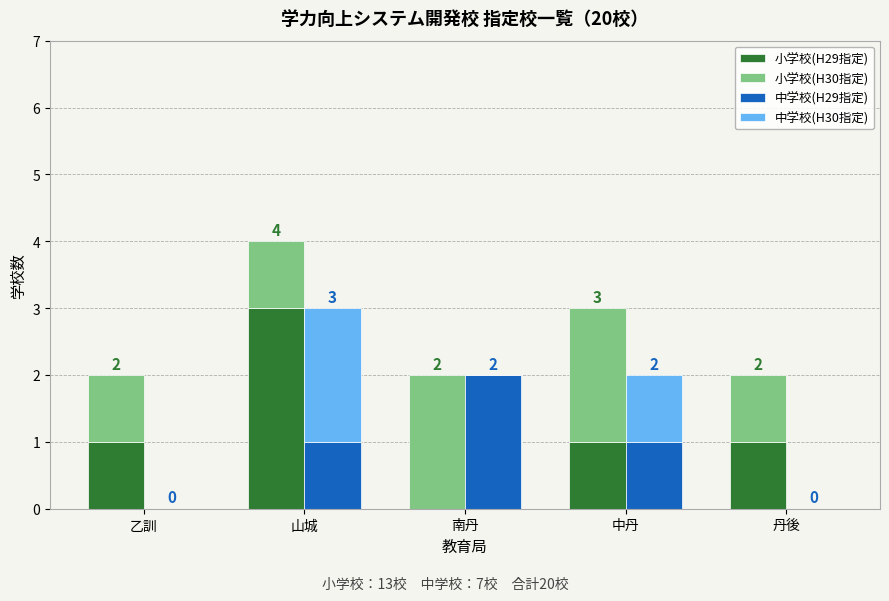

Rank the categories by 中学校(H29指定) value from lowest to highest.

乙訓, 丹後, 山城, 中丹, 南丹